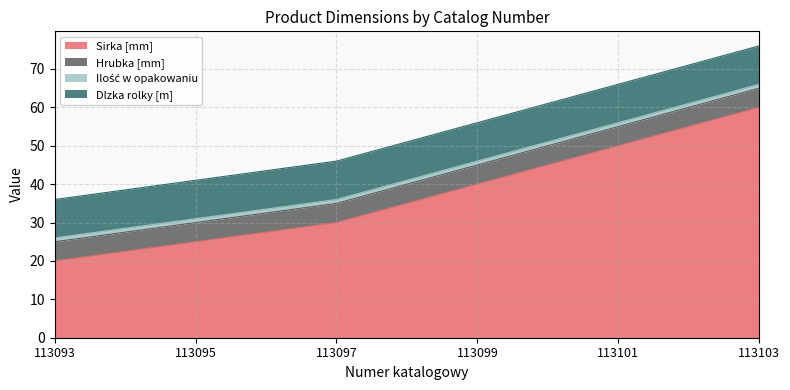

True or false: Hrubka [mm] and Dlzka rolky [m] cross at least once.

False